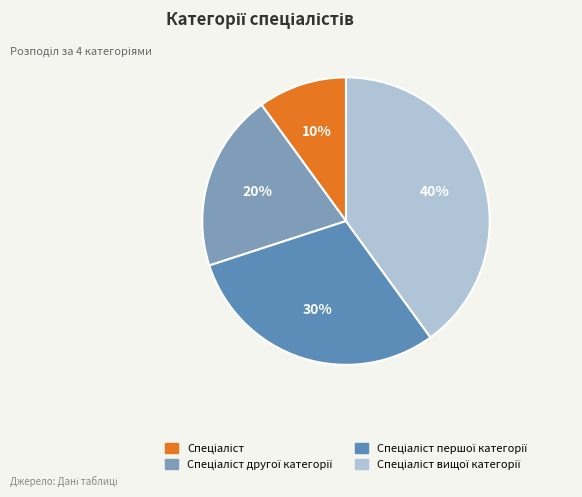

Does any single category account for the majority?

No